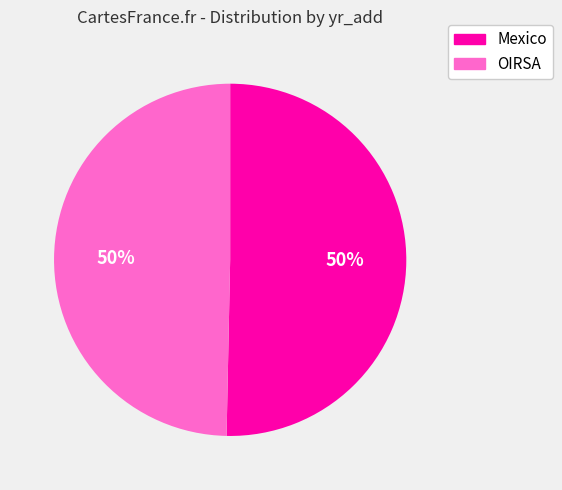

To the nearest percent, what percentage of the pie is Mexico?

50%